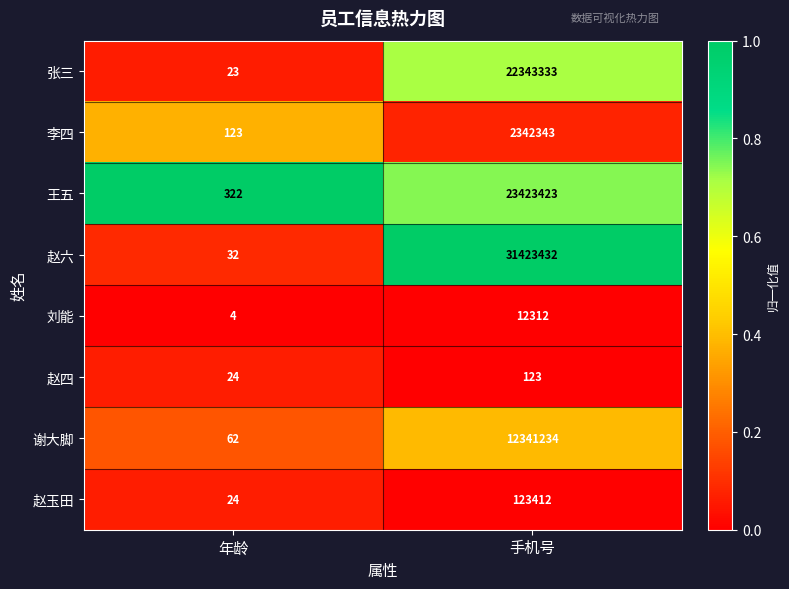

Count the number of categories in the chart.

2